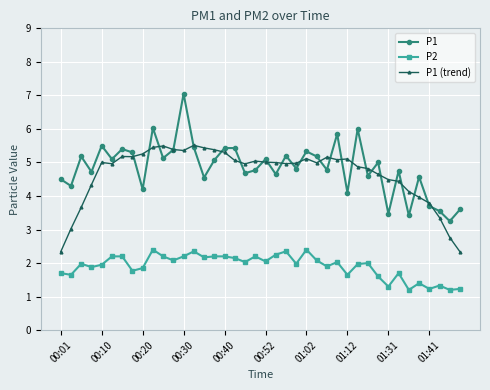

What is the minimum value shown in the chart?

1.2